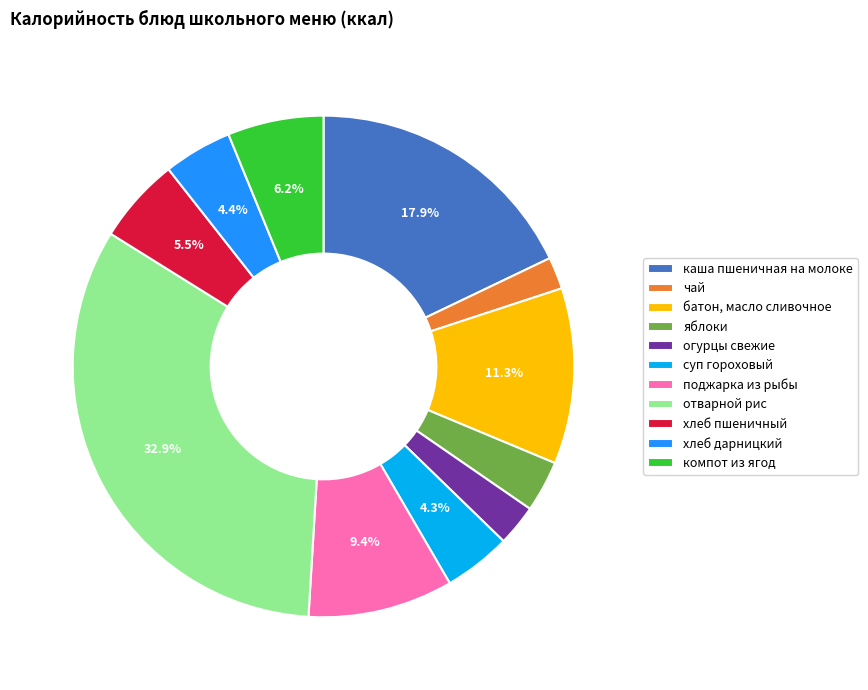

Rank the categories by value from lowest to highest.

чай, огурцы свежие, яблоки, суп гороховый, хлеб дарницкий, хлеб пшеничный, компот из ягод, поджарка из рыбы, батон, масло сливочное, каша пшеничная на молоке, отварной рис